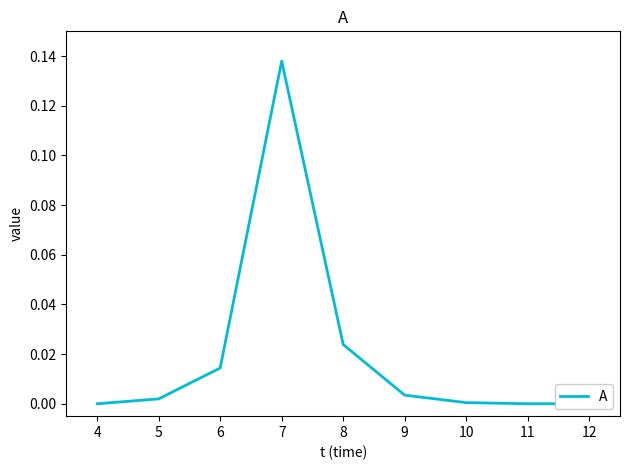

Rank the categories by value from lowest to highest.

3, 10, 11, 9, 4, 8, 5, 7, 6